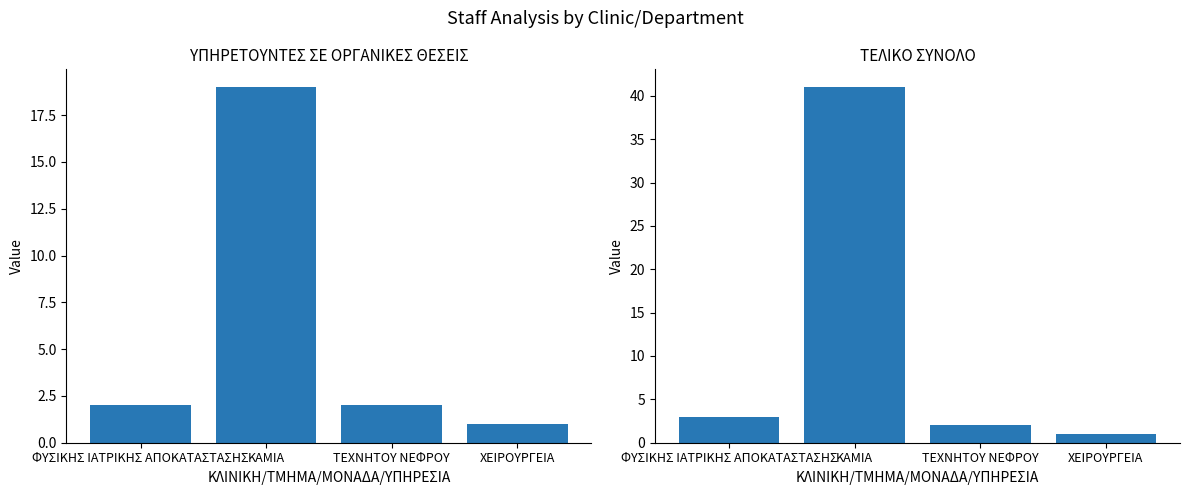

Reading left to right, what are all the values shown in this chart?

ΥΠΗΡΕΤΟΥΝΤΕΣ ΣΕ ΟΡΓΑΝΙΚΕΣ ΘΕΣΕΙΣ: 2	19	2	1
ΤΕΛΙΚΟ ΣΥΝΟΛΟ: 3	41	2	1